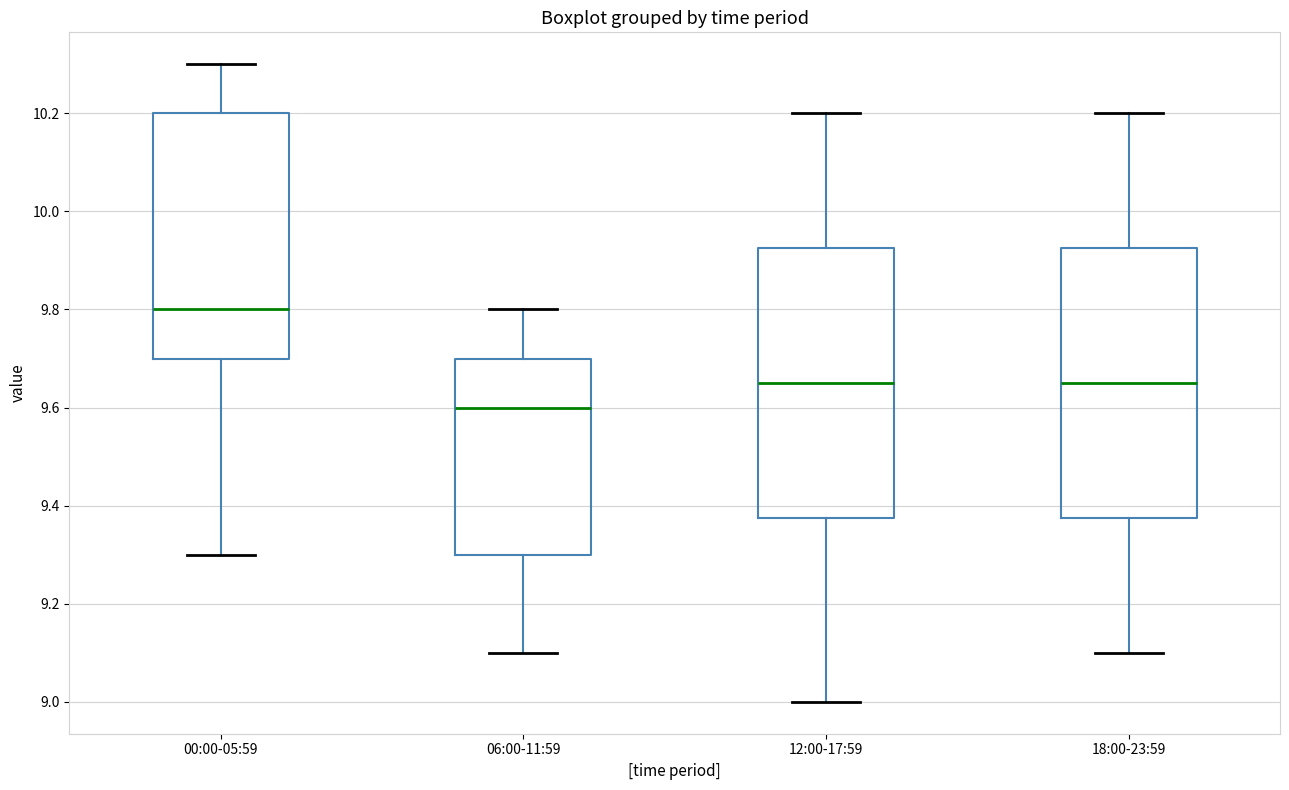

Reading left to right, transcribe this box plot: for each box, give where its median line is, the range the box spans, and where its two whiskers end, as read against the y-axis. The values are not printed on the chart, so give them approximately, as read against the axis.

00:00-05:59: median 9.80, box 9.70 to 10.20, whiskers 9.30 to 10.30
06:00-11:59: median 9.60, box 9.30 to 9.70, whiskers 9.10 to 9.80
12:00-17:59: median 9.66, box 9.38 to 9.92, whiskers 9.00 to 10.20
18:00-23:59: median 9.66, box 9.38 to 9.92, whiskers 9.10 to 10.20